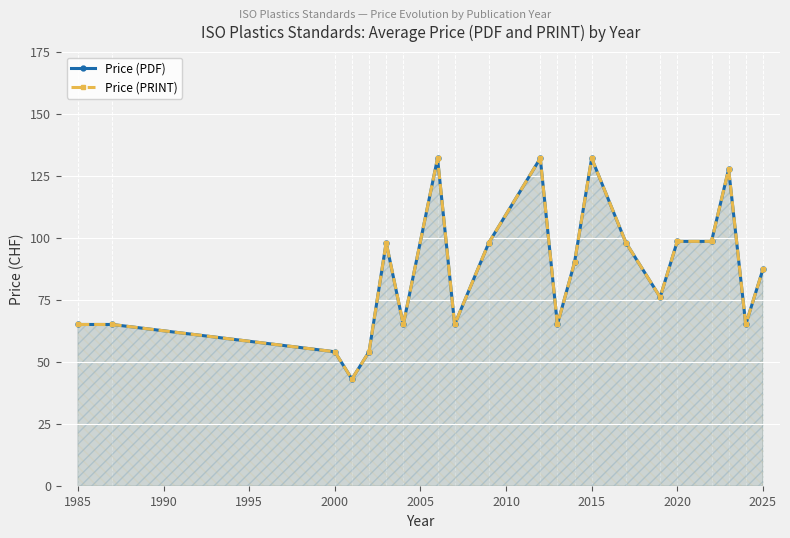

At which category does the chart reach its peak across all series?

2015